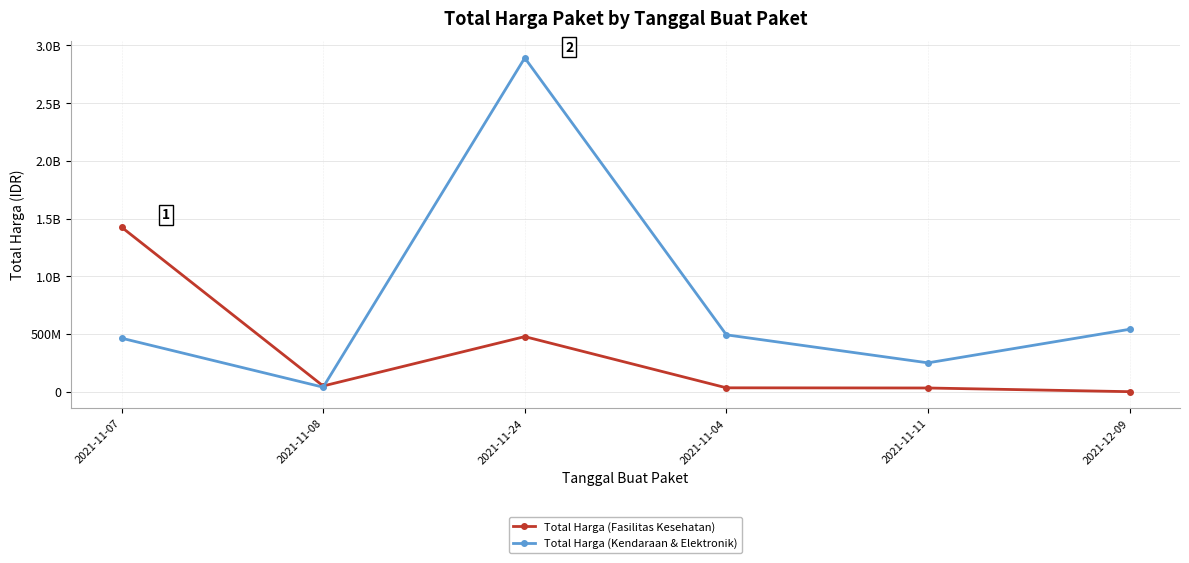

What is the label of the 3rd point from the right?

2021-11-04